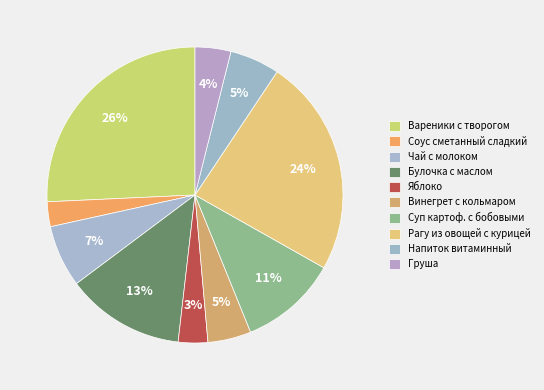

How many slices are in this pie chart?

10